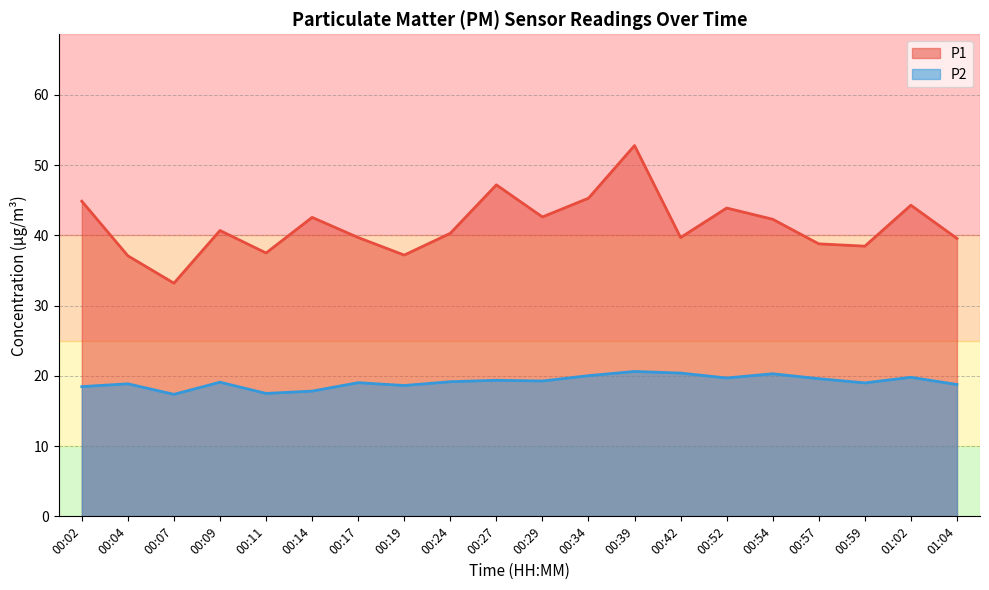

What position from the left is 00:17?

7